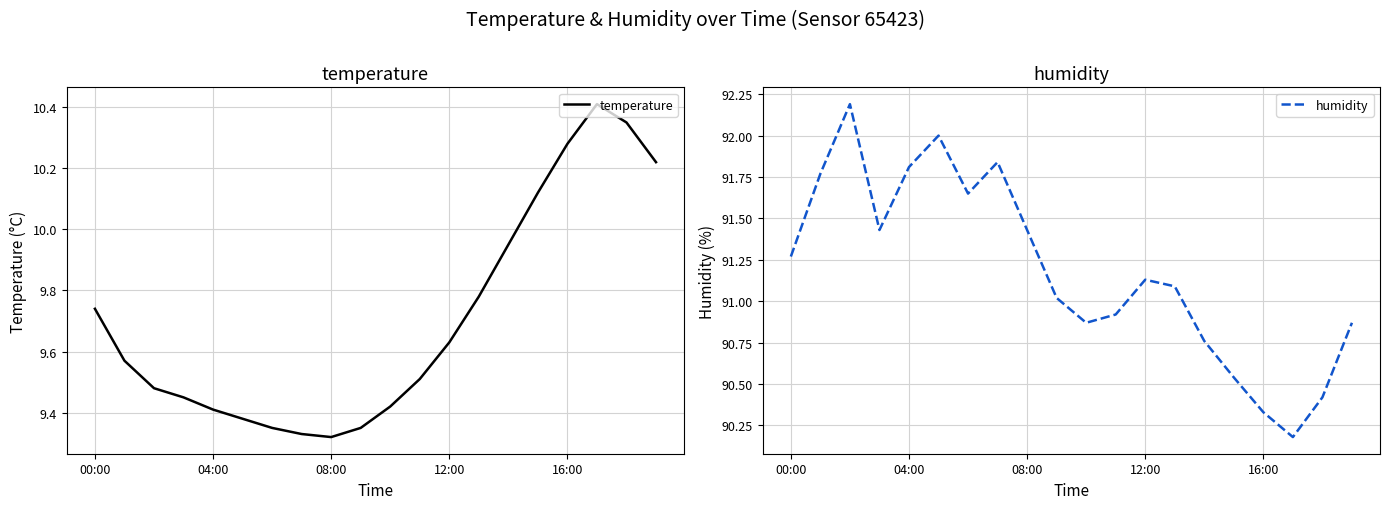

How many interior local peaks does the humidity series have?

4